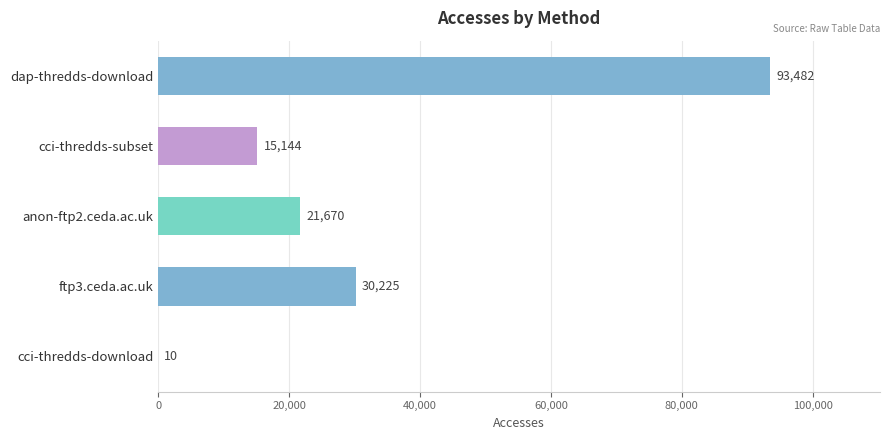

The value at cci-thredds-subset is 21099. True or false?

False